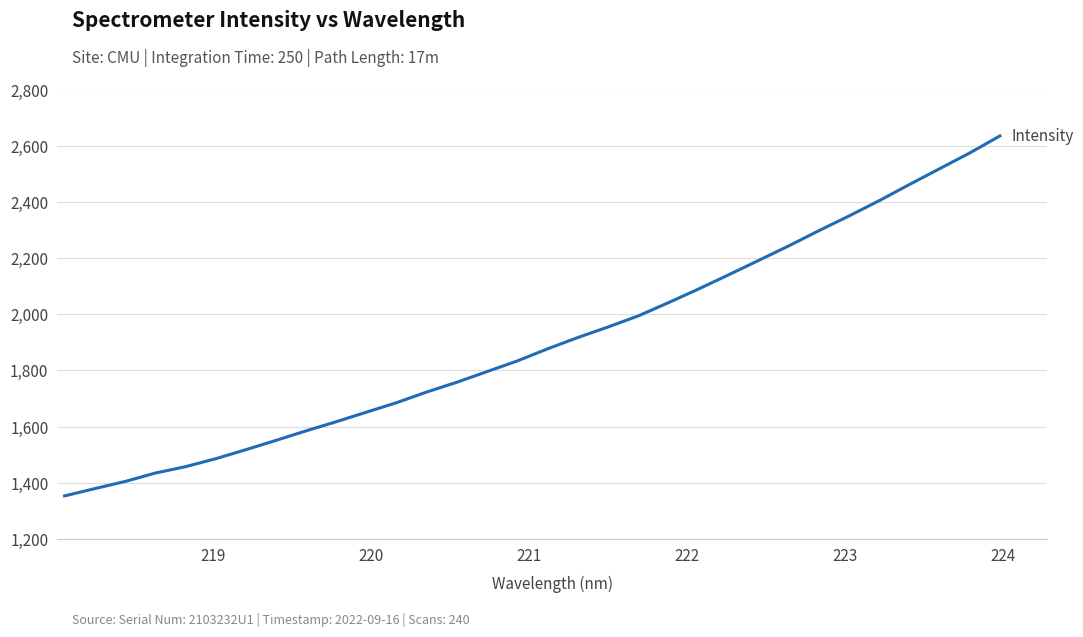

What is the smallest value displayed?

1352.9